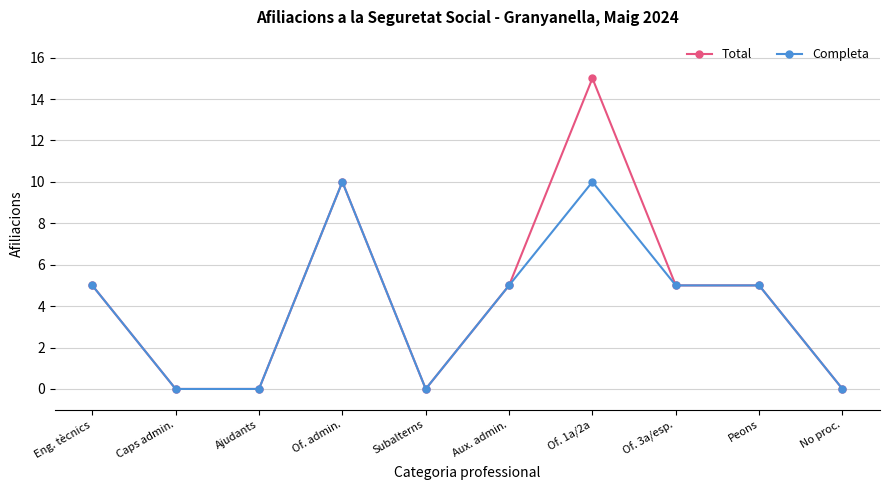

What is the label of the 9th point from the right?

Caps admin.